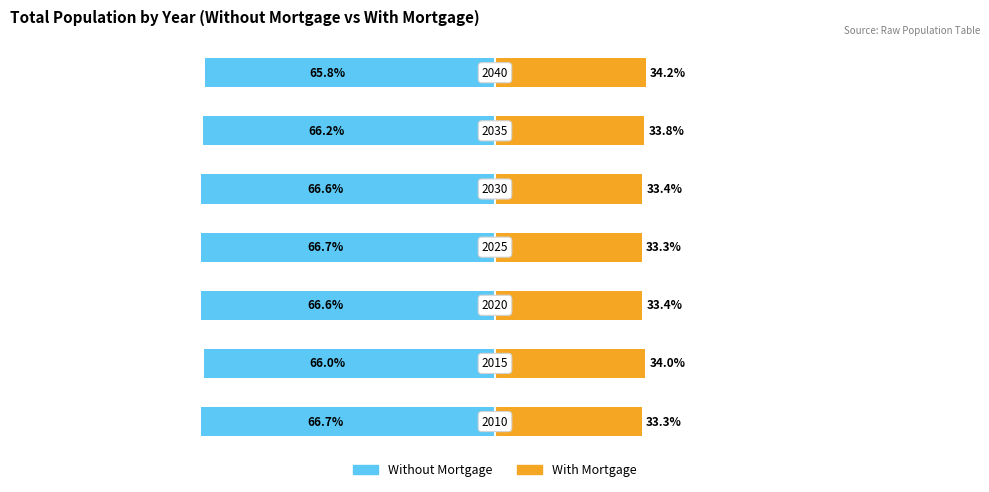

Reading left to right, what are all the values shown in this chart?

Without Mortgage: -66.7	-66.0	-66.6	-66.7	-66.6	-66.2	-65.8
With Mortgage: 33.3	34.0	33.4	33.3	33.4	33.8	34.2